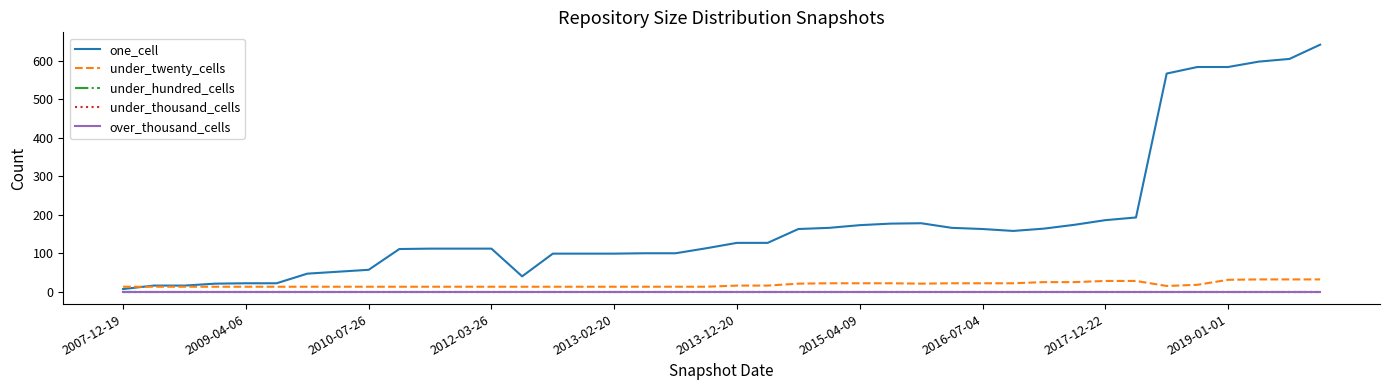

Does the chart have visible grid lines?

No